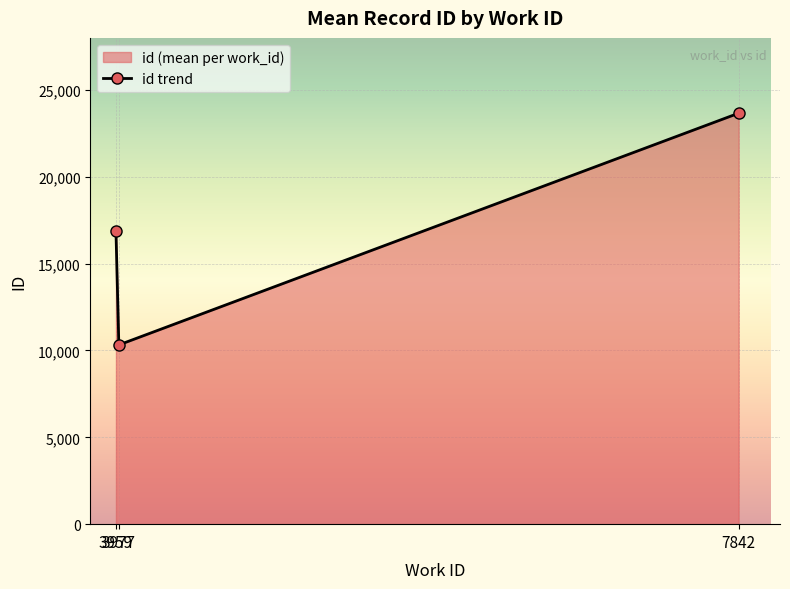

How many lines are shown in the chart?

1